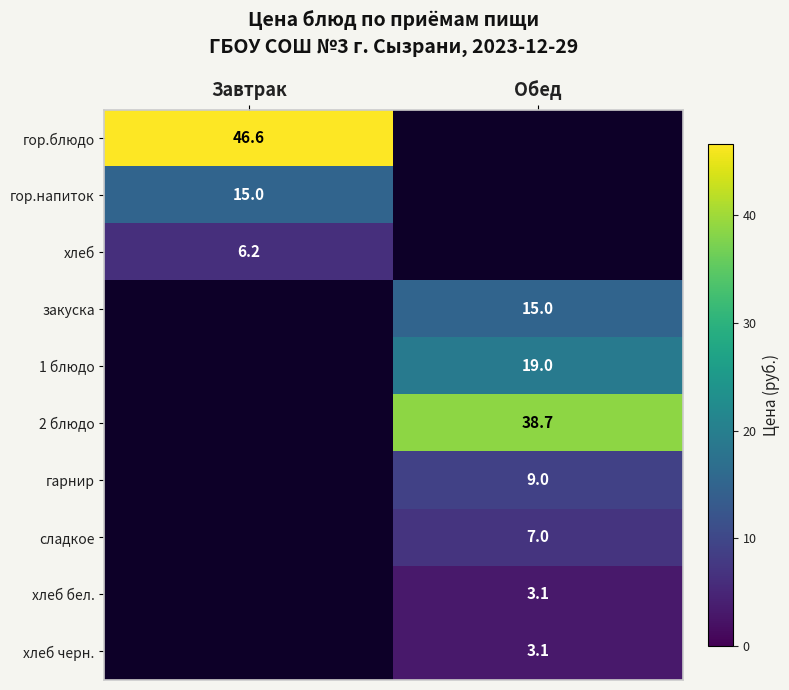

Is it true that хлеб черн. equals 1.5 at Обед?

False